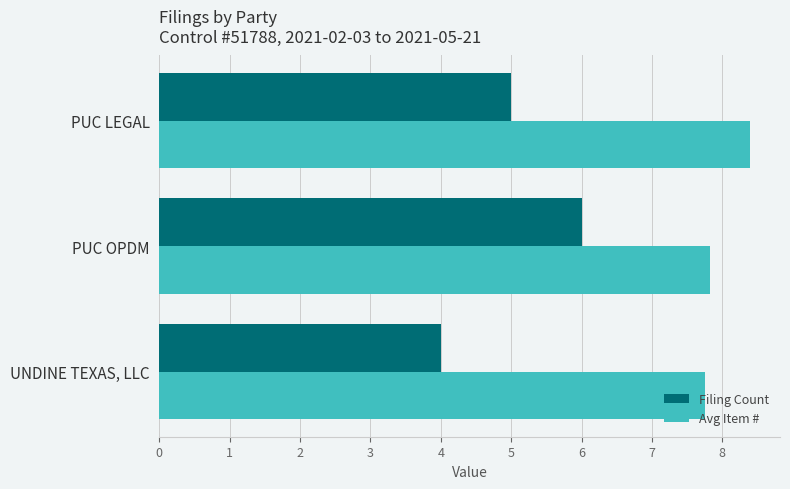

The value of Avg Item # at PUC LEGAL is 4.0. True or false?

False